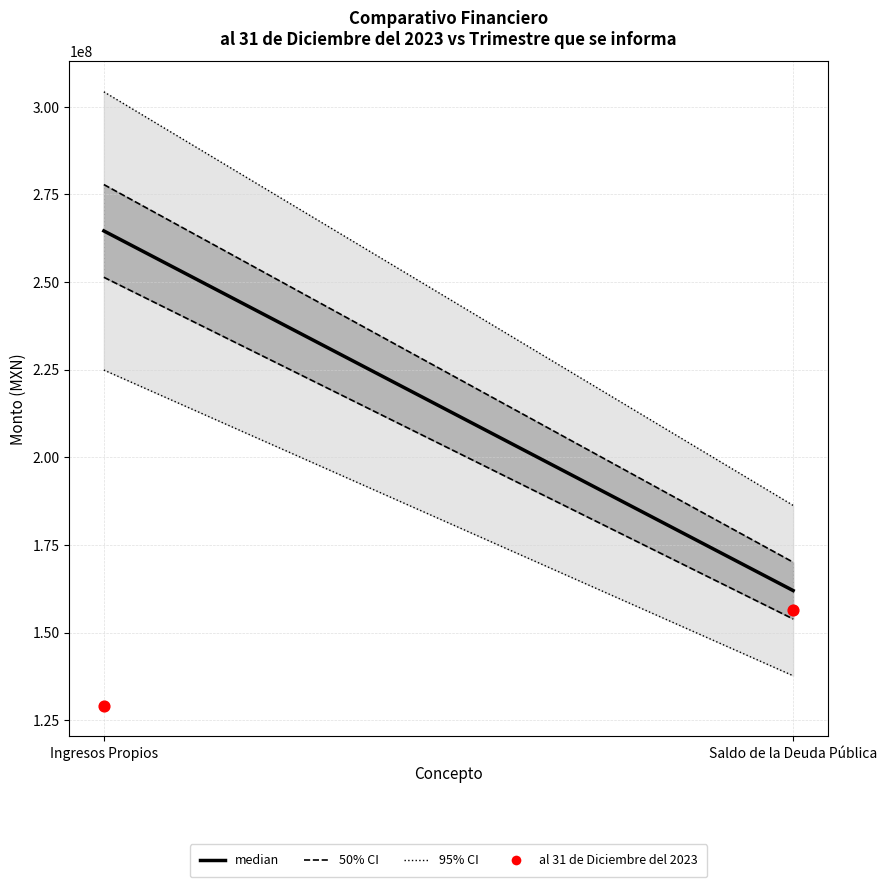

How many data points are displayed?

2